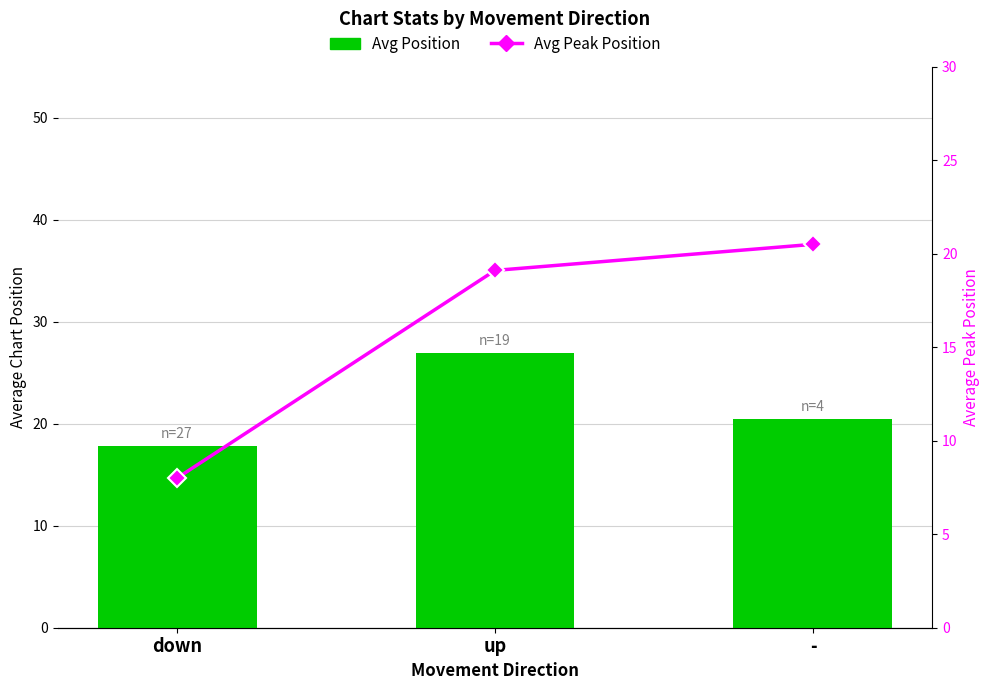

Reading left to right, what are all the values shown in this chart?

Avg Position: 17.9	26.9	20.5
Avg Peak Position: 8.0	19.1	20.5